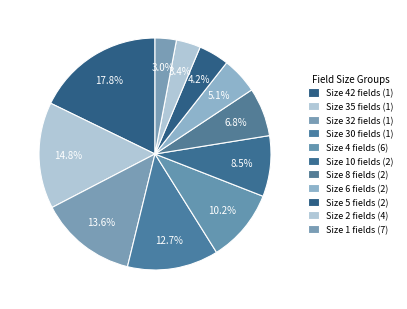

Is there a majority slice in this chart?

No